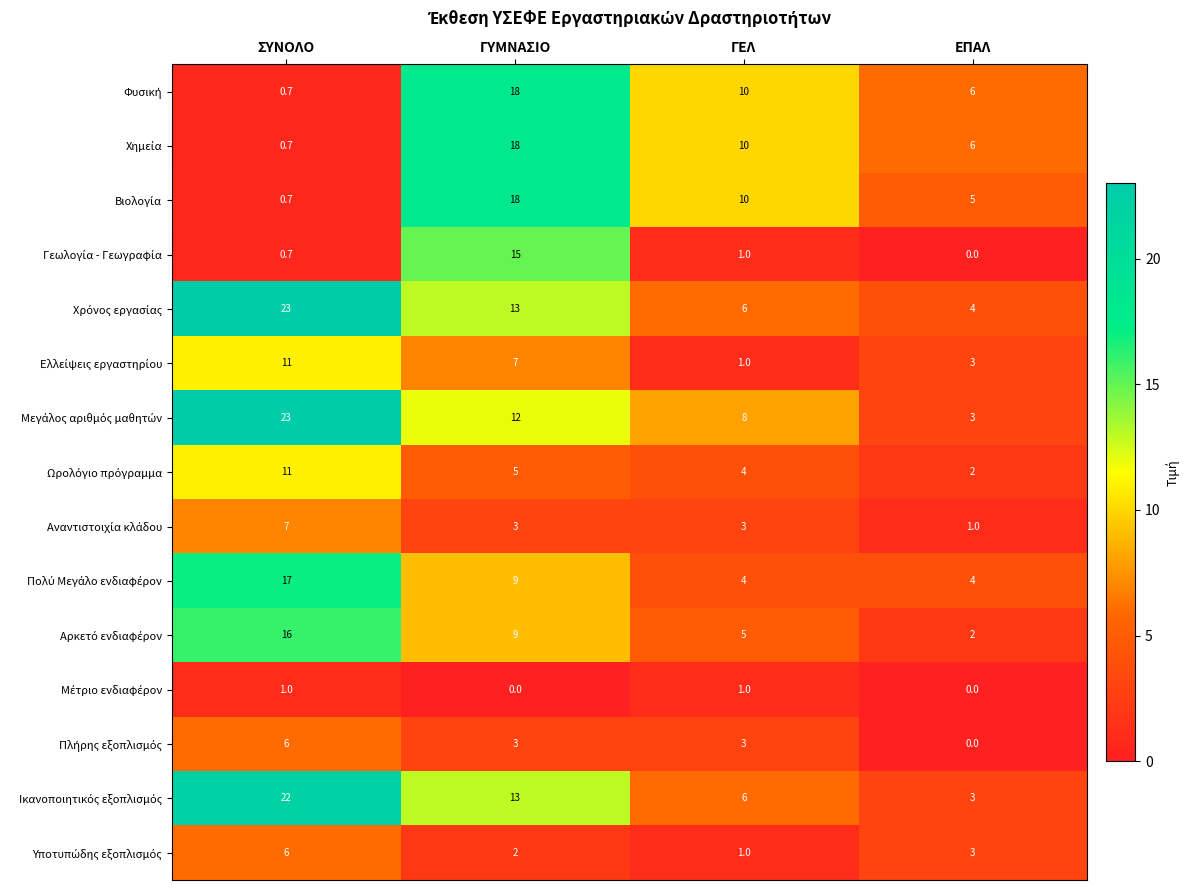

What is the spread (max minus min) of values at ΓΥΜΝΑΣΙΟ?

18.0